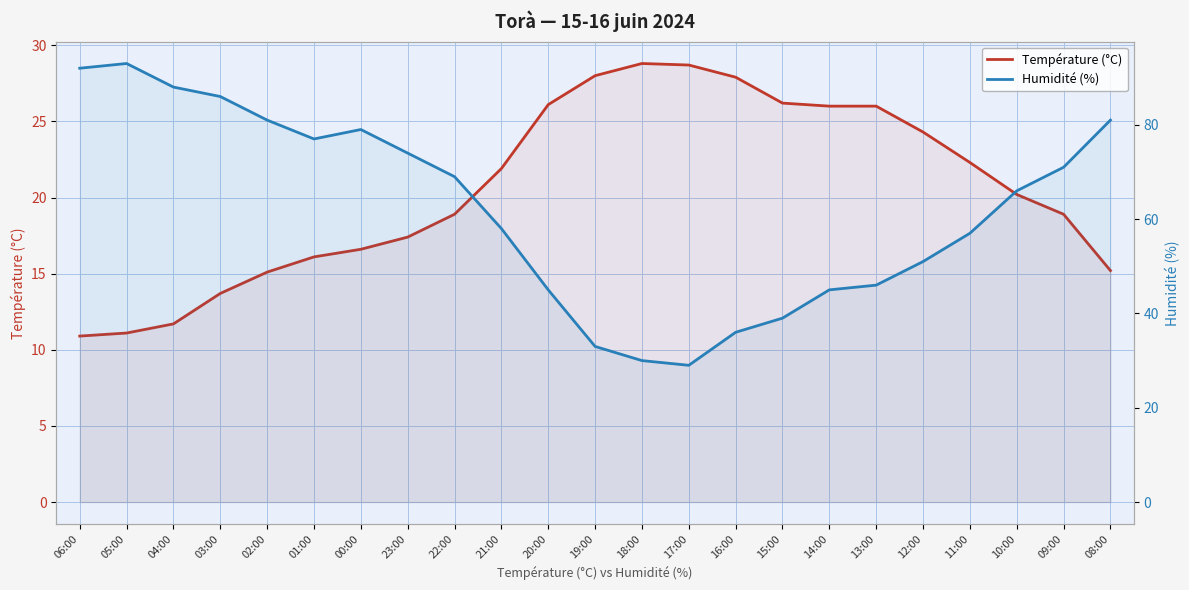

At which label is Humidité (%) closest to 61?

21:00